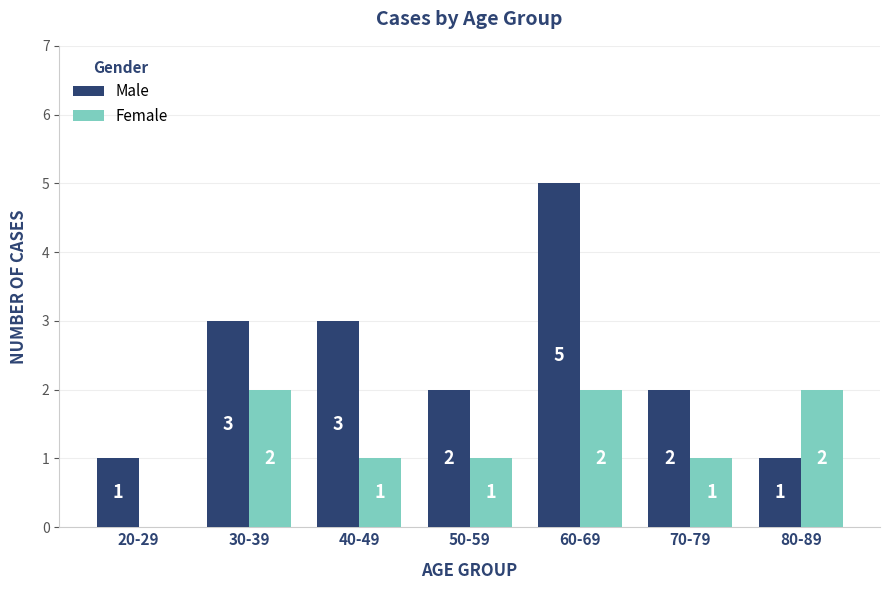

Reading left to right, transcribe all the data shown in this chart.

Male: 20-29=1	30-39=3	40-49=3	50-59=2	60-69=5	70-79=2	80-89=1
Female: 20-29=0	30-39=2	40-49=1	50-59=1	60-69=2	70-79=1	80-89=2